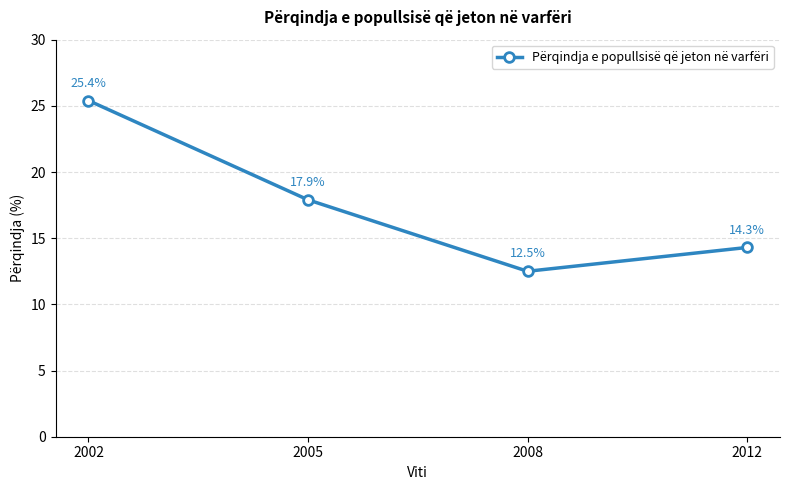

Between 2008 and 2012, which is larger?

2012